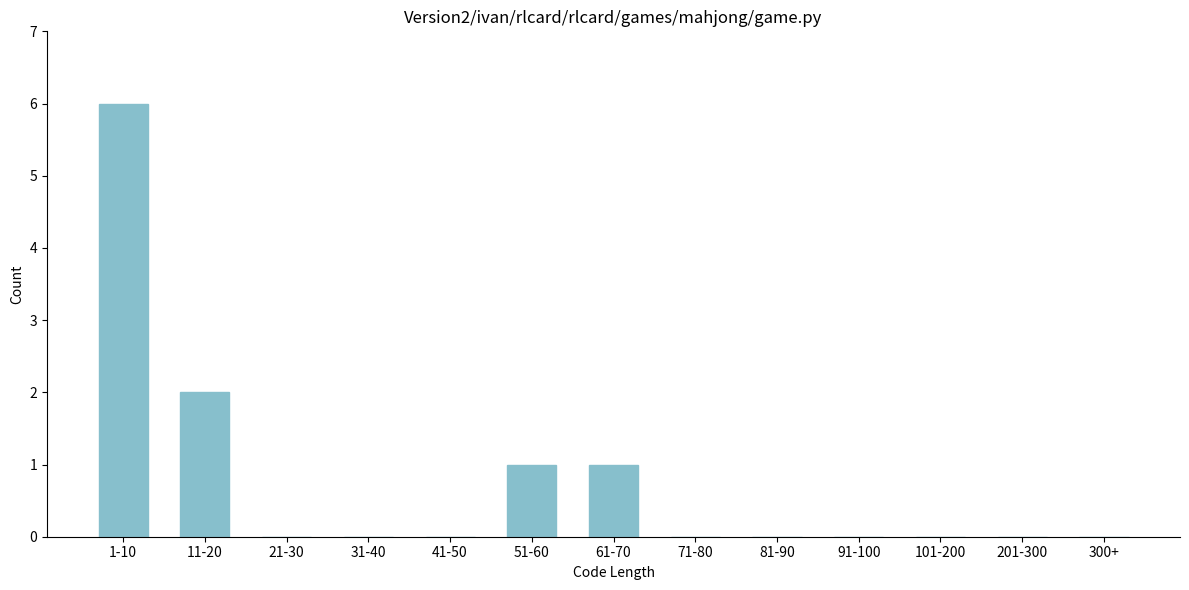

Reading left to right, transcribe all the data shown in this chart.

1-10=6	11-20=2	21-30=0	31-40=0	41-50=0	51-60=1	61-70=1	71-80=0	81-90=0	91-100=0	101-200=0	201-300=0	300+=0